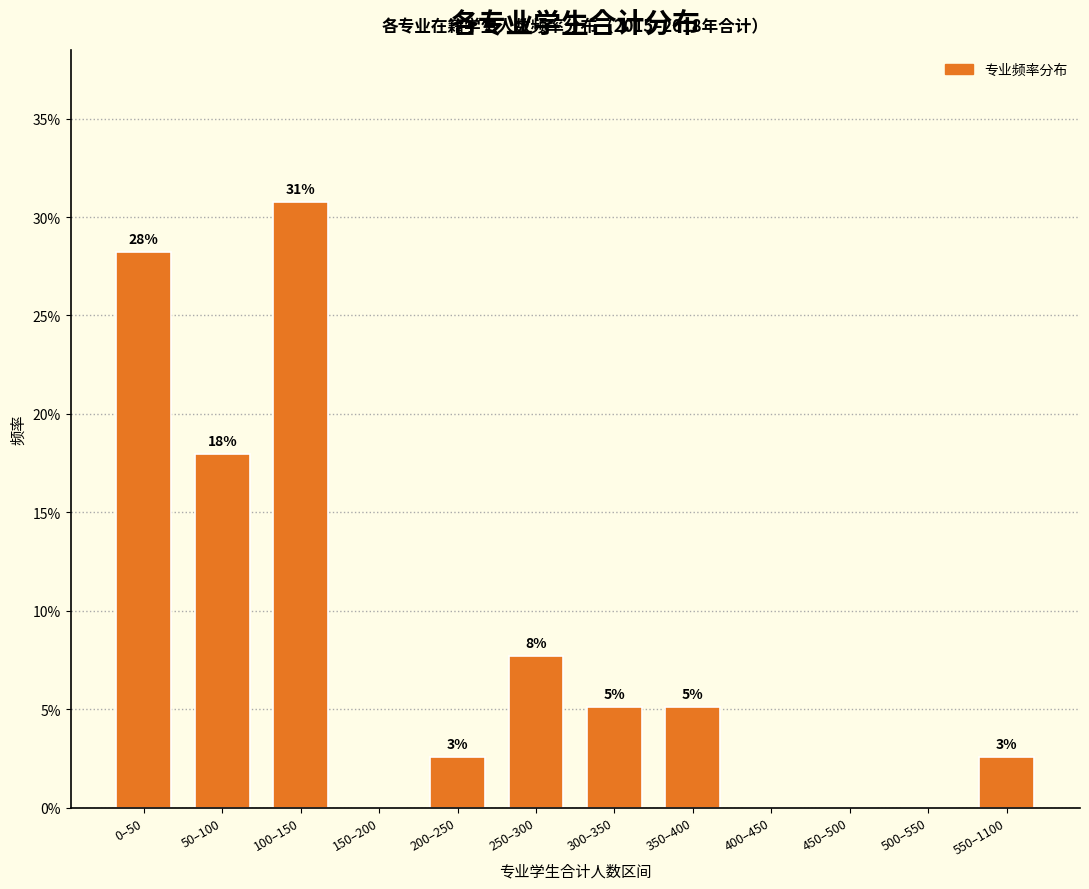

Are the bars horizontal?

No